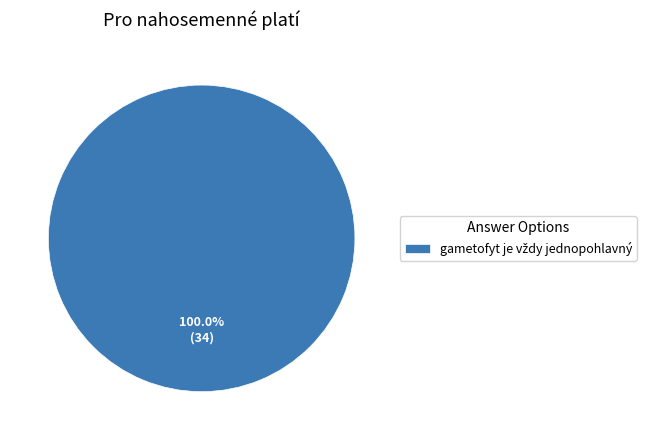

Does gametofyt je vždy jednopohlavný account for over 50% of the chart?

Yes